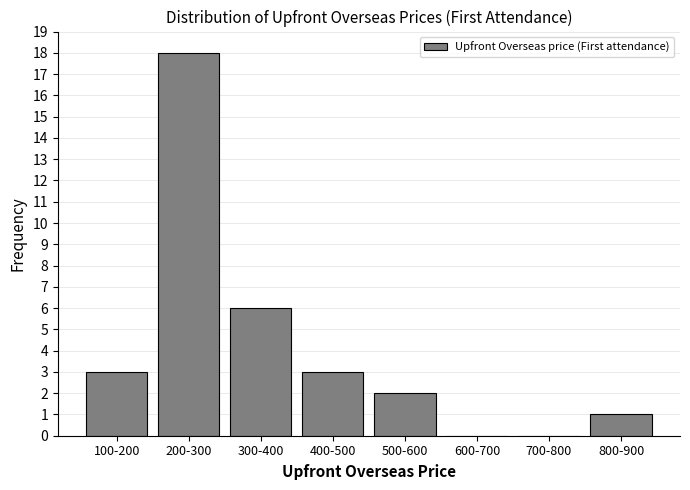

Reading left to right, what are all the values shown in this chart?

100-200=3	200-300=18	300-400=6	400-500=3	500-600=2	600-700=0	700-800=0	800-900=1